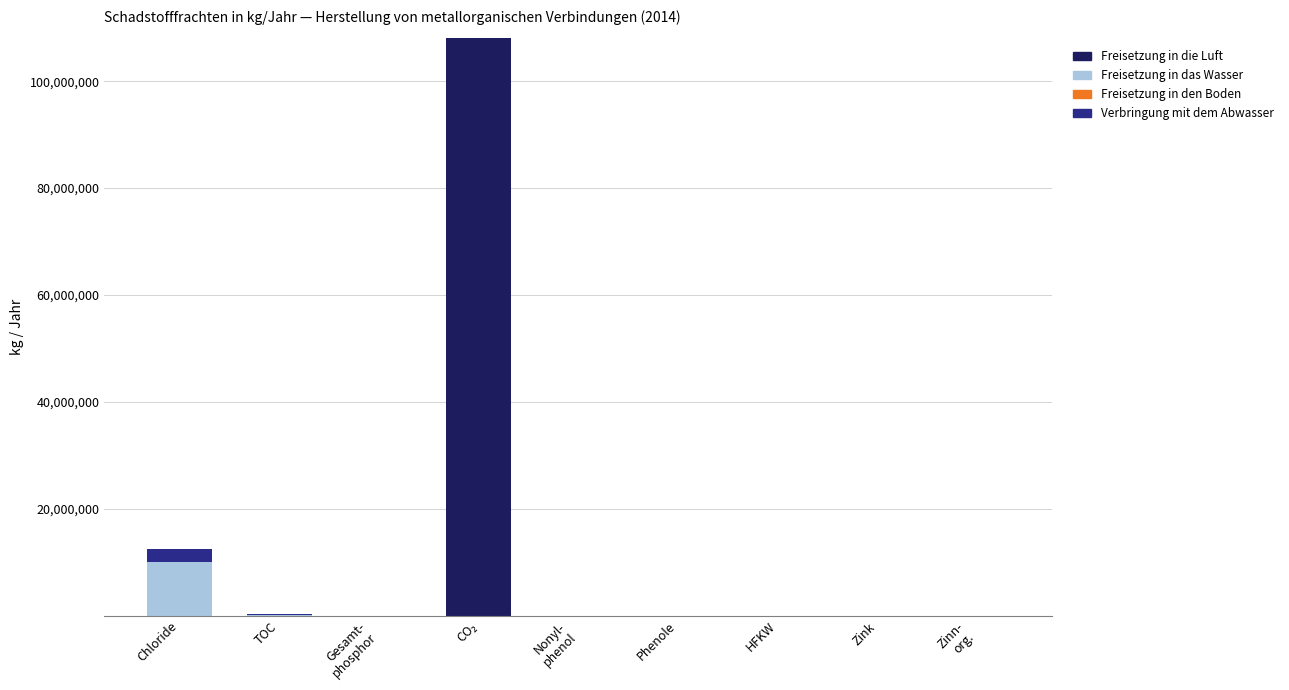

Are the bars horizontal?

No